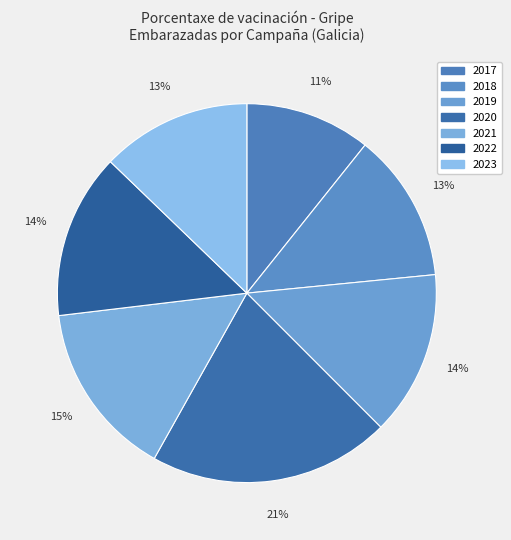

Is there a majority slice in this chart?

No